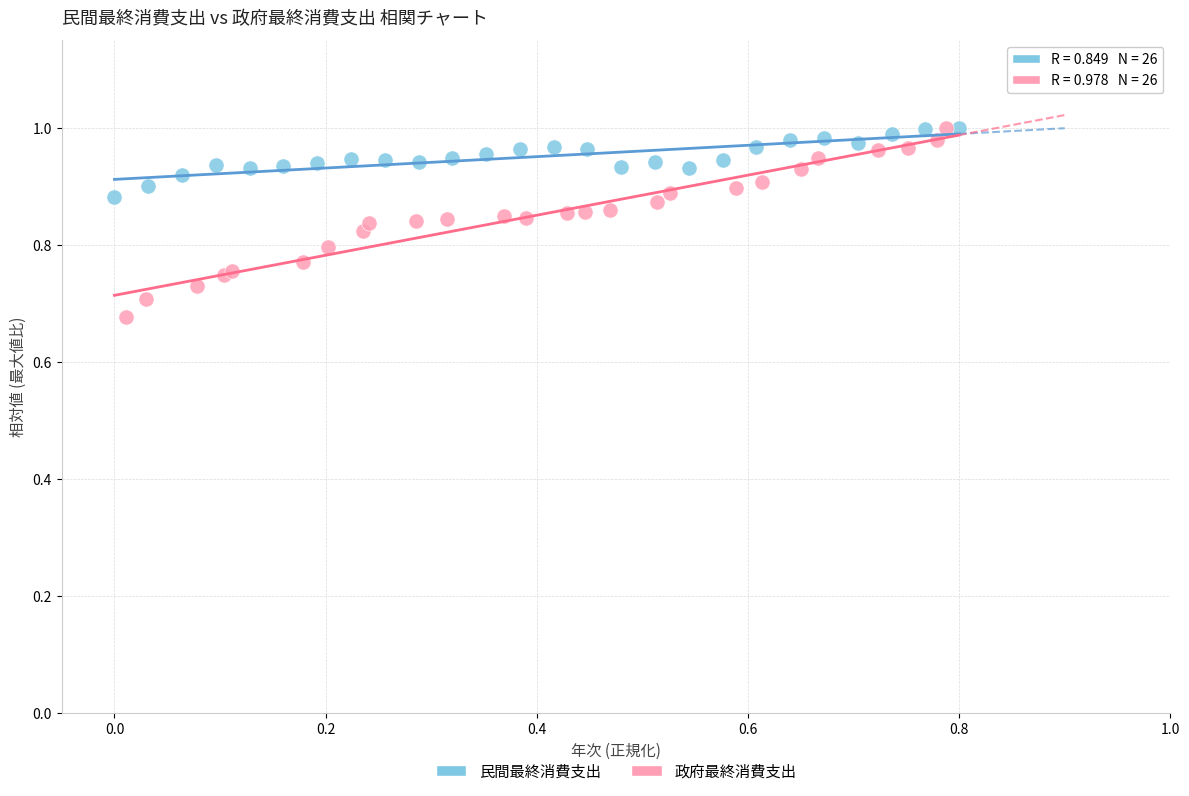

Which series has the largest Y range (max minus min)?

政府最終消費支出